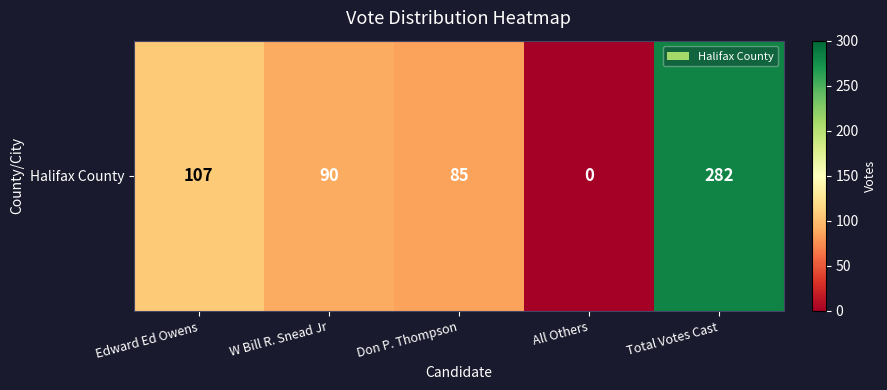

Reading left to right, what are all the values shown in this chart?

107	90	85	0	282